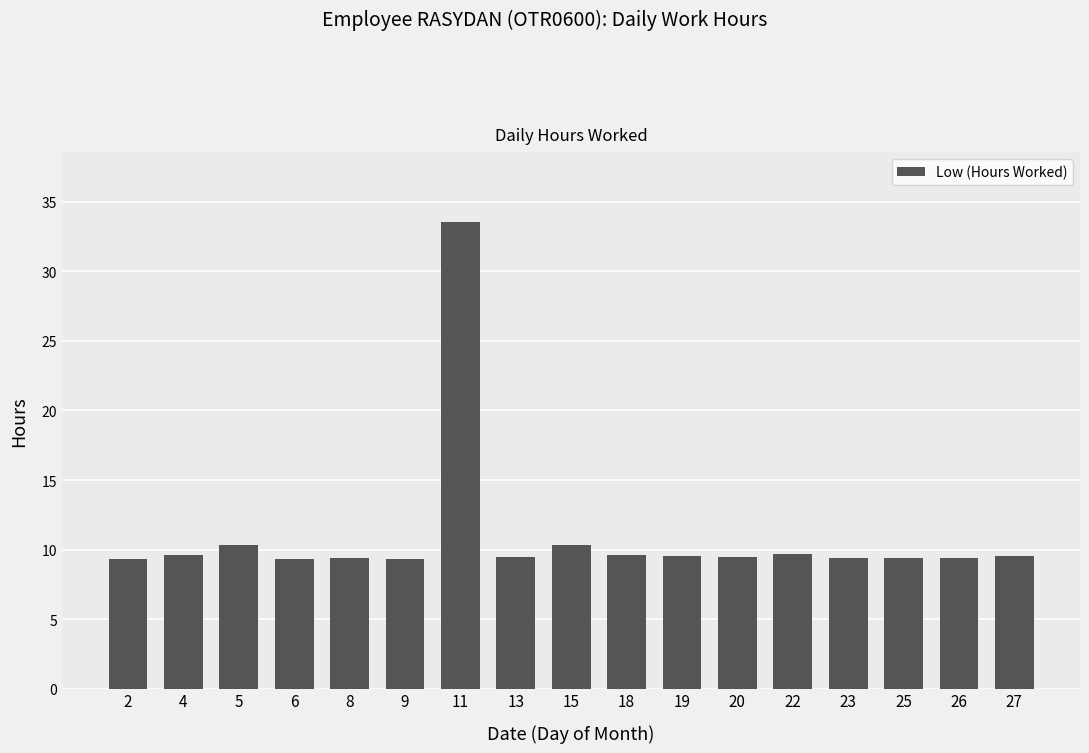

What is the value of the 1st bar from the left?

9.3